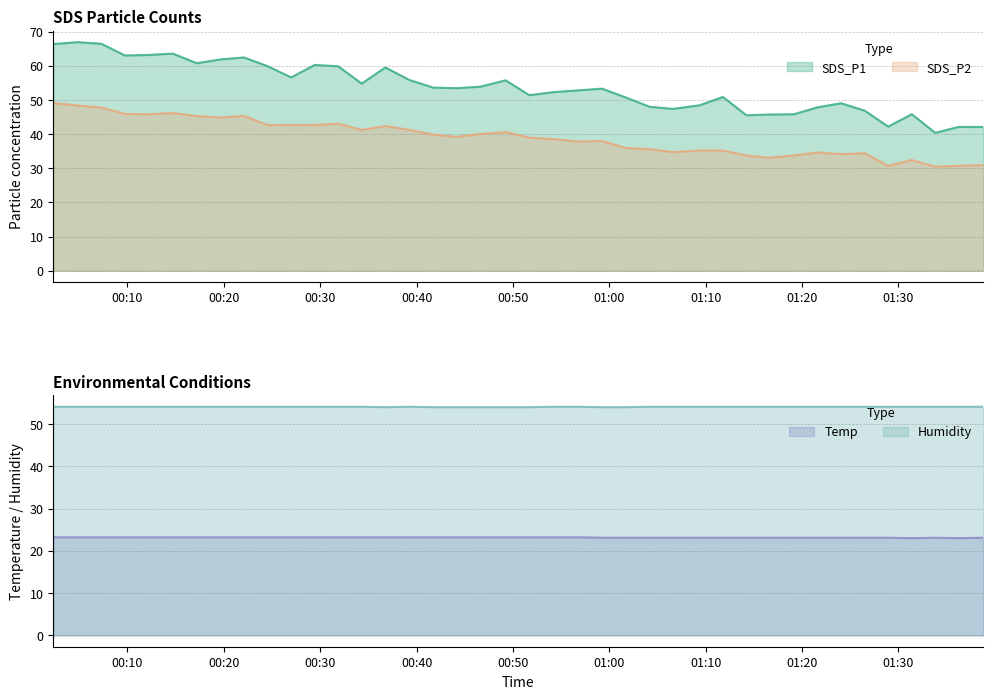

List the series in order of their peak value, lowest first.

Temp, SDS_P2, Humidity, SDS_P1